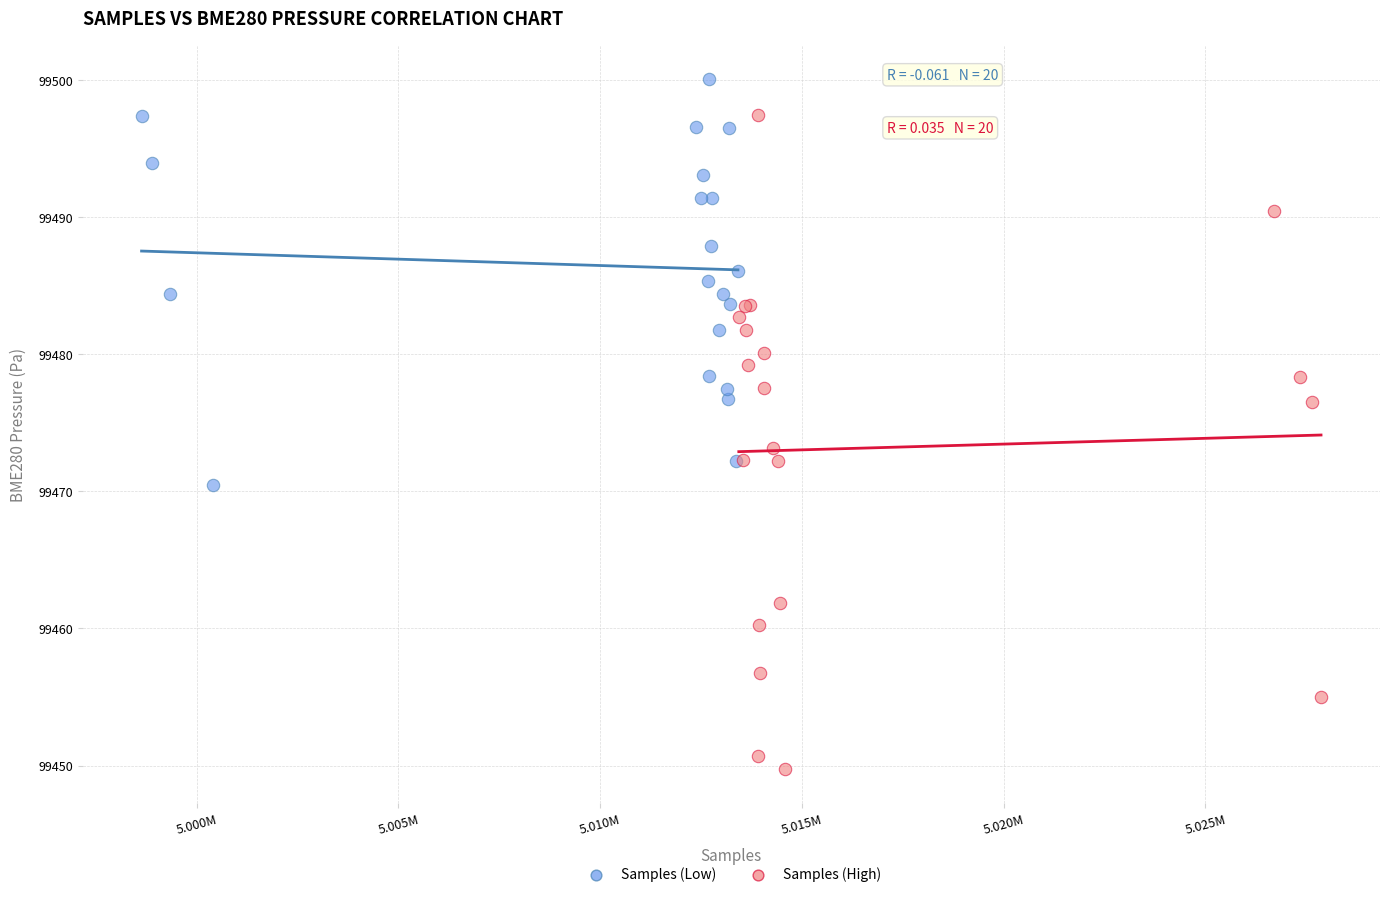

Which series contains the lowest Y value?

Samples (High)